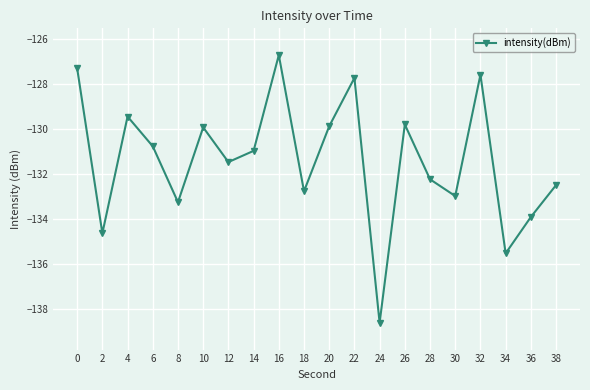

Which category has the highest value across all series?

16